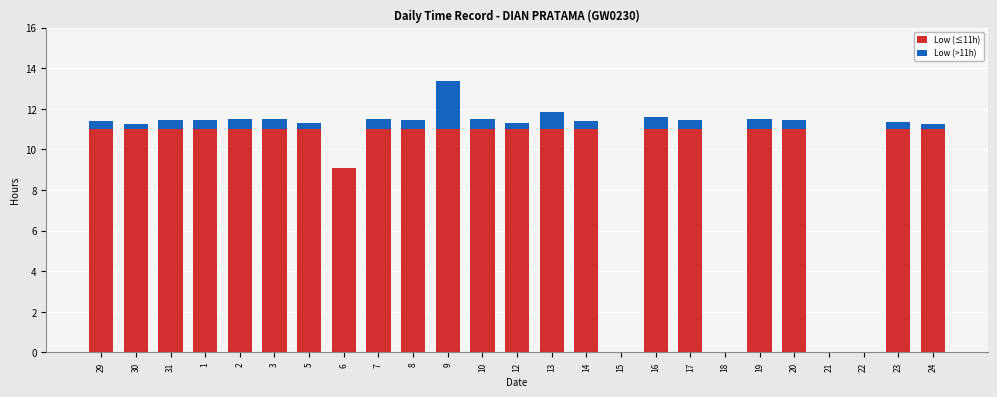

At which category is the sum across all series the highest?

9